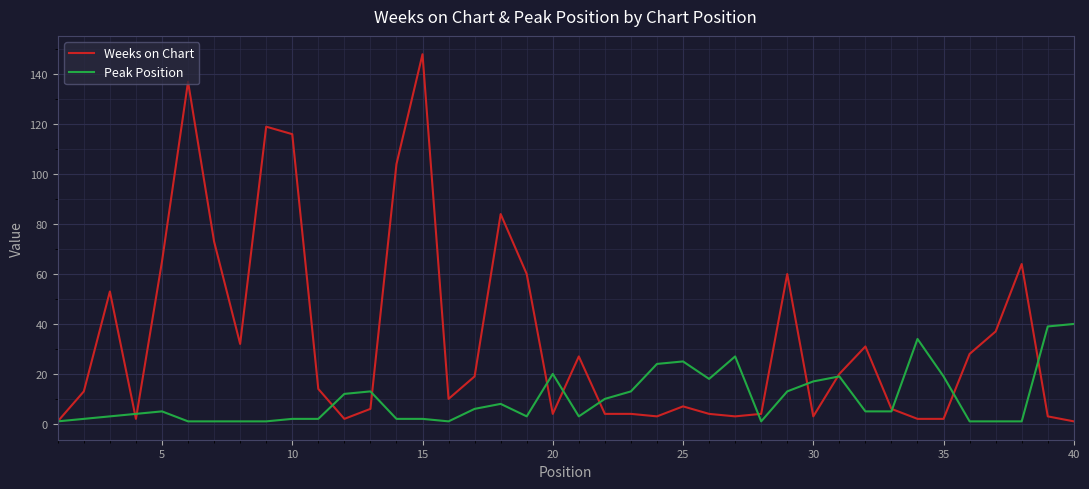

Which series has the largest total across all categories?

Weeks on Chart